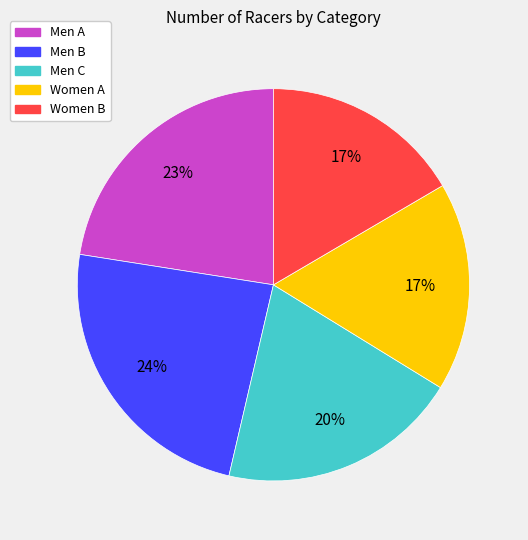

What is the ratio of the value at Men C to the value at Men A?

0.9